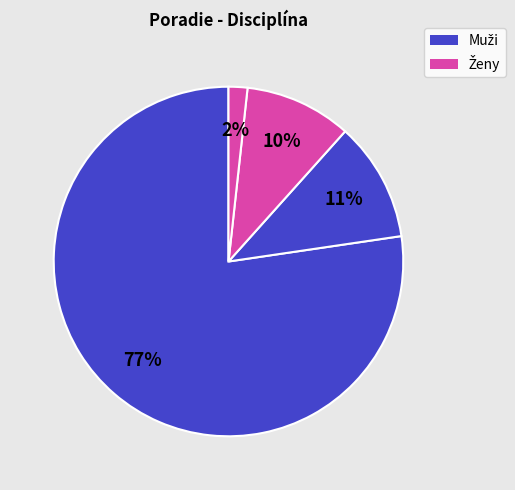

Count the number of slices in the pie.

4